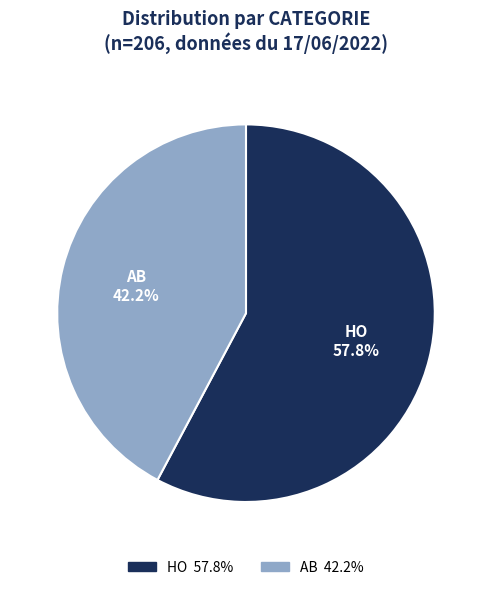

What percentage is the AB slice, to the nearest percent?

42%